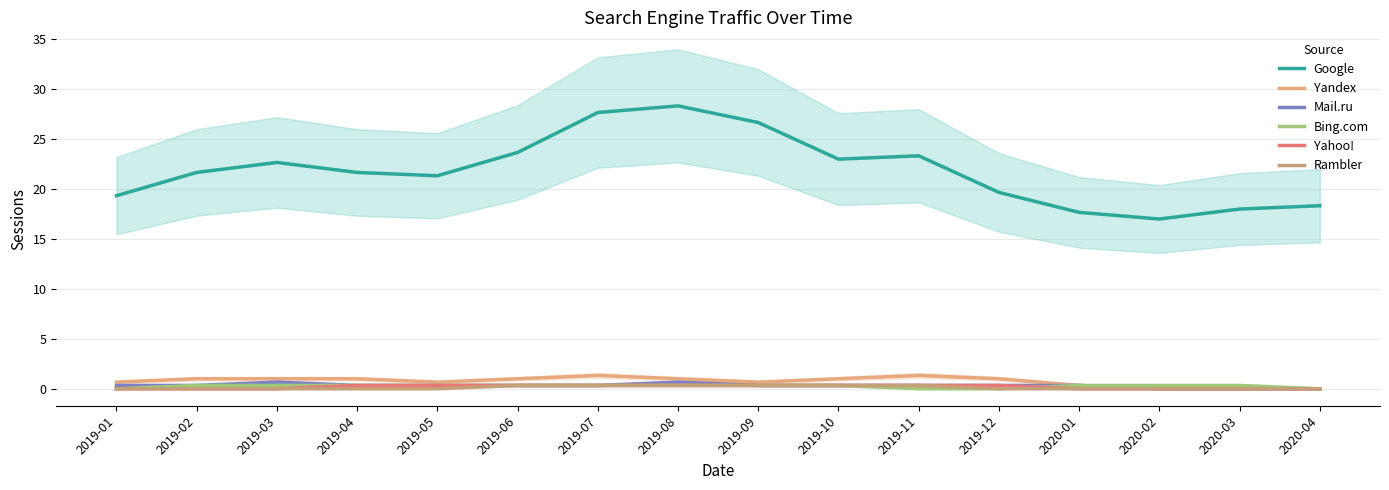

At which category does the chart reach its peak across all series?

2019-08